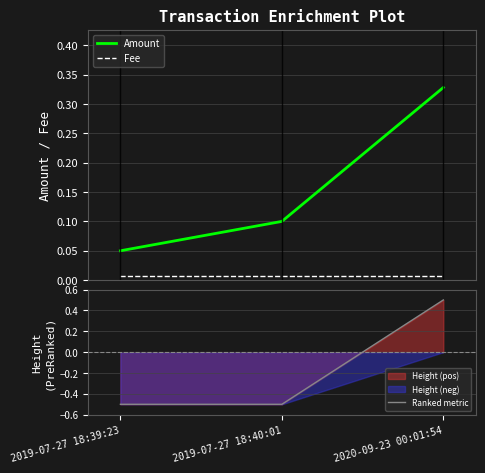

The value of Fee at 2019-07-27 18:39:23 is 0.0. True or false?

True